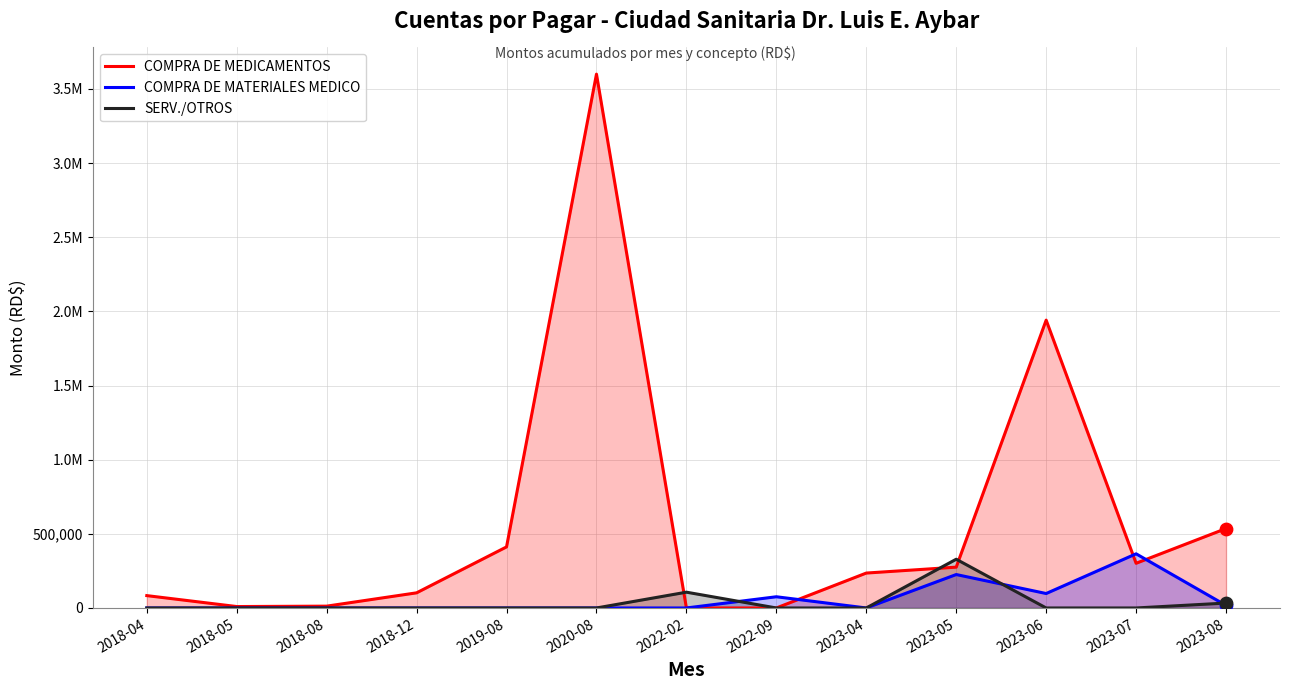

At which category is the sum across all series the highest?

2020-08